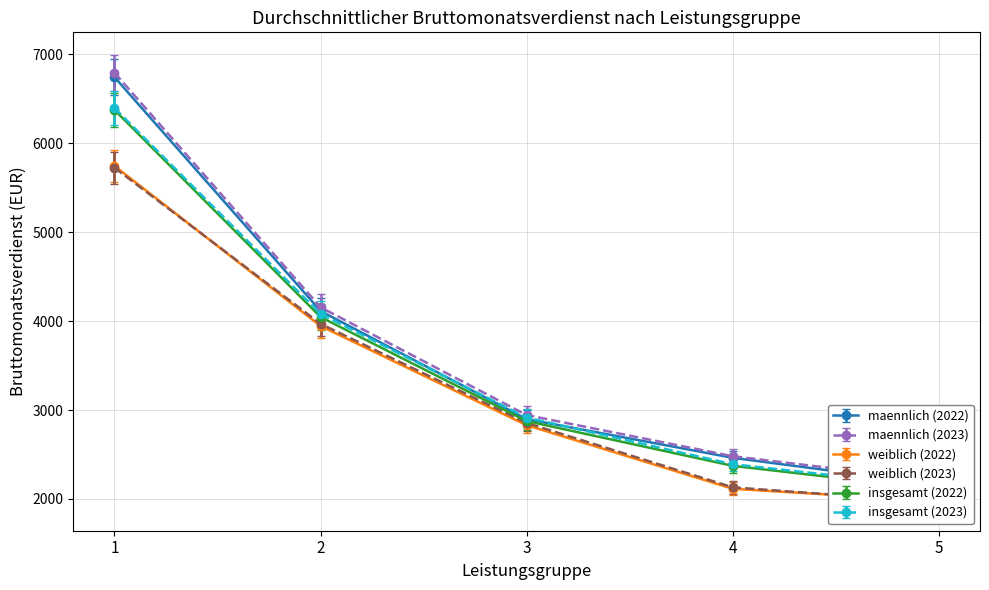

At which category does the chart reach its minimum across all series?

5